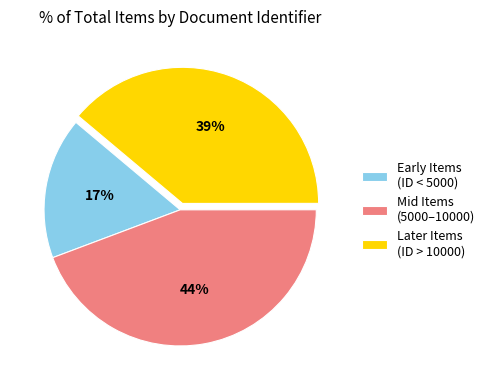

To the nearest percent, what is the difference between the Later Items (ID > 10000) and Early Items (ID < 5000) slice percentages?

22%